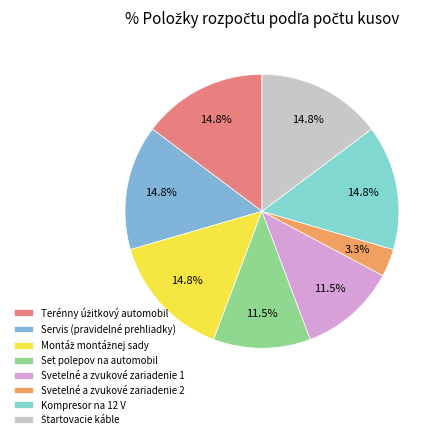

How many slices are in this pie chart?

8